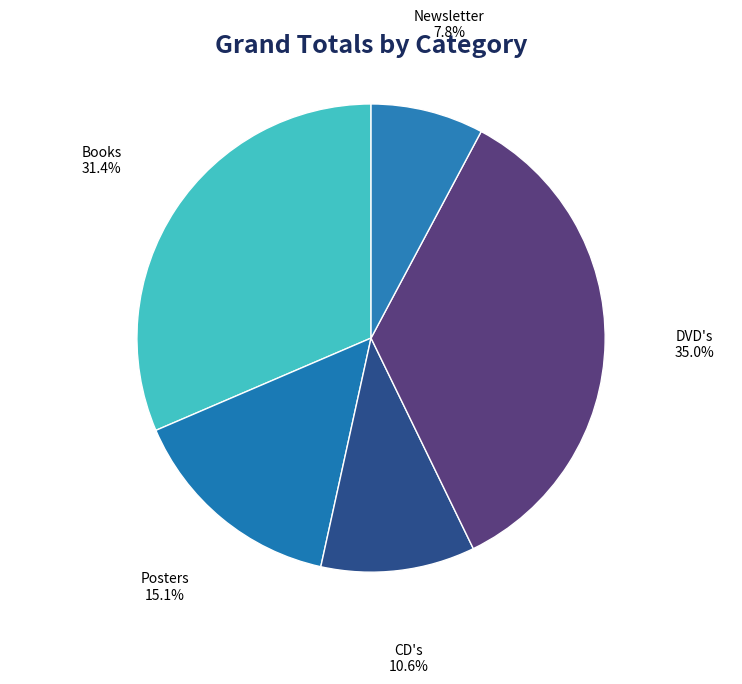

Which has a higher value, Books or Posters?

Books